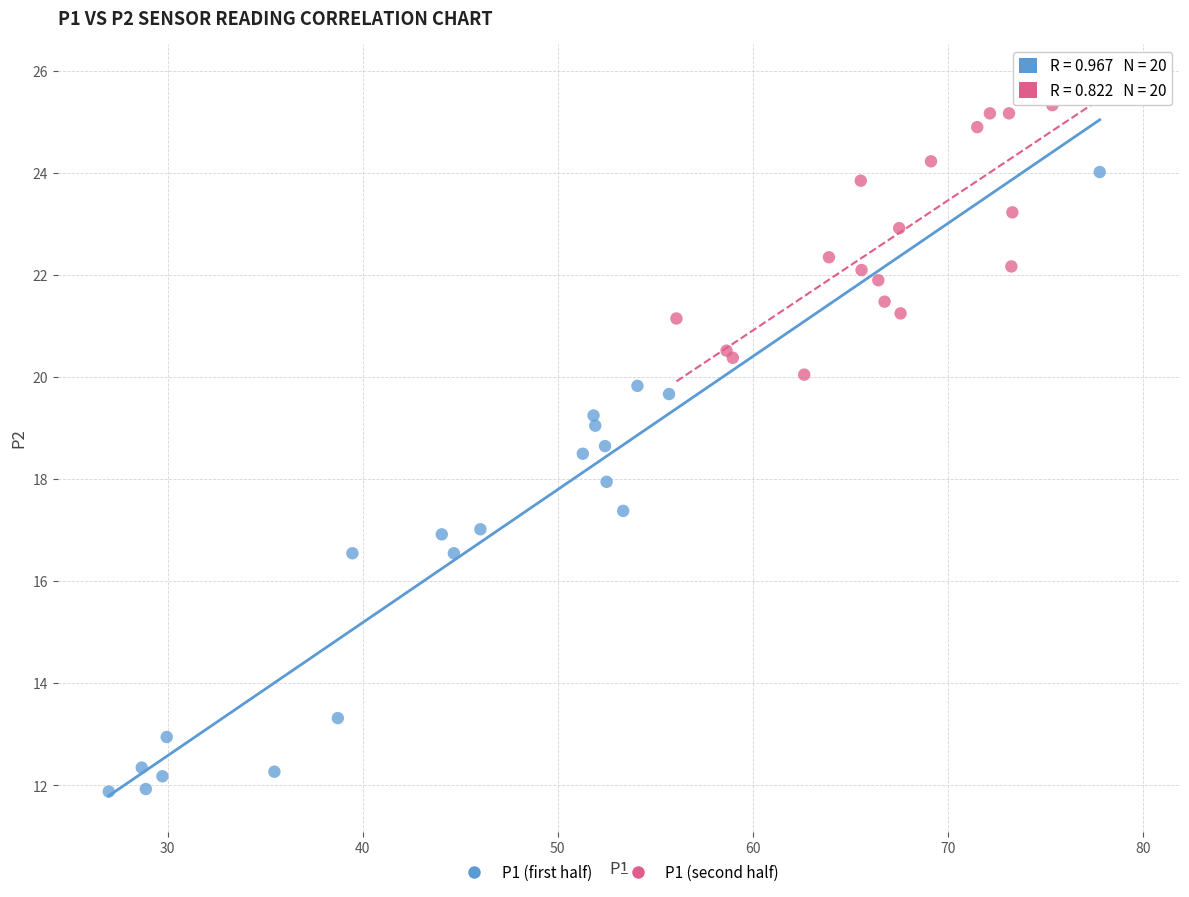

Which series contains the highest Y value?

P1 (second half)